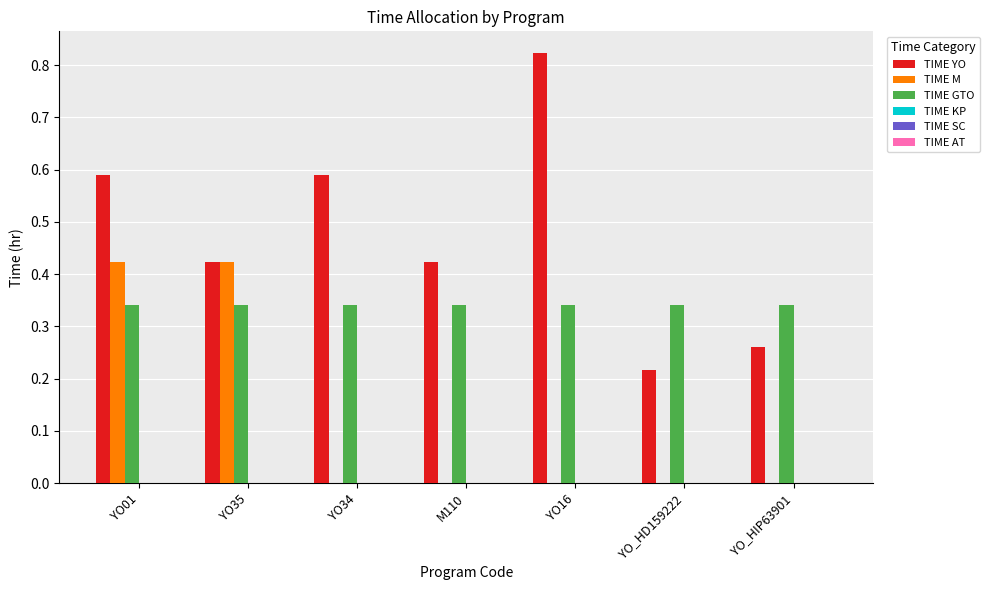

At which category is the sum across all series the highest?

YO01